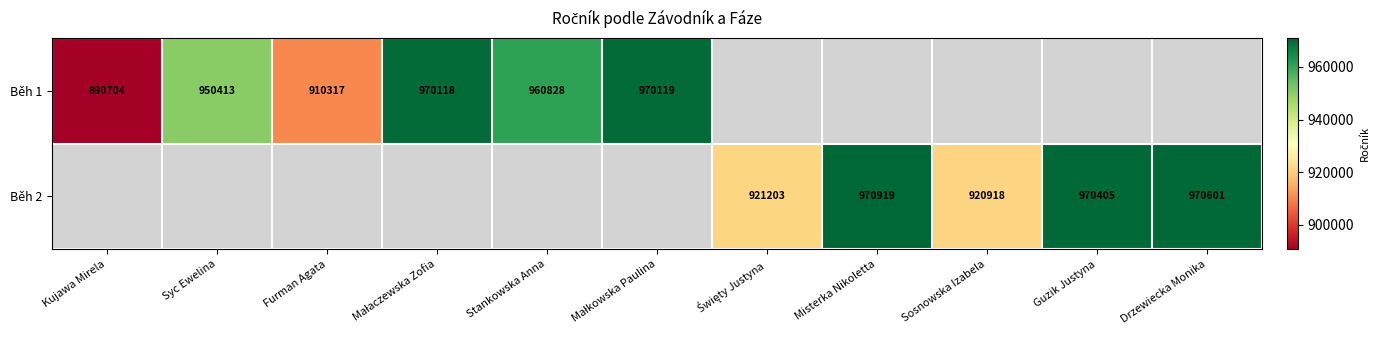

Is it true that Běh 1 equals 910317 at Furman Agata?

True